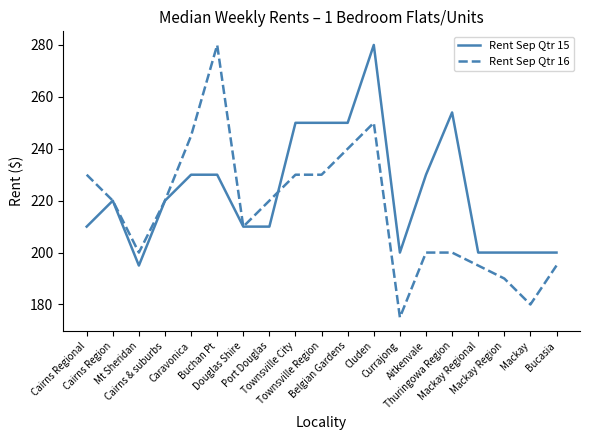

Which series has the widest spread of values?

Rent Sep Qtr 16